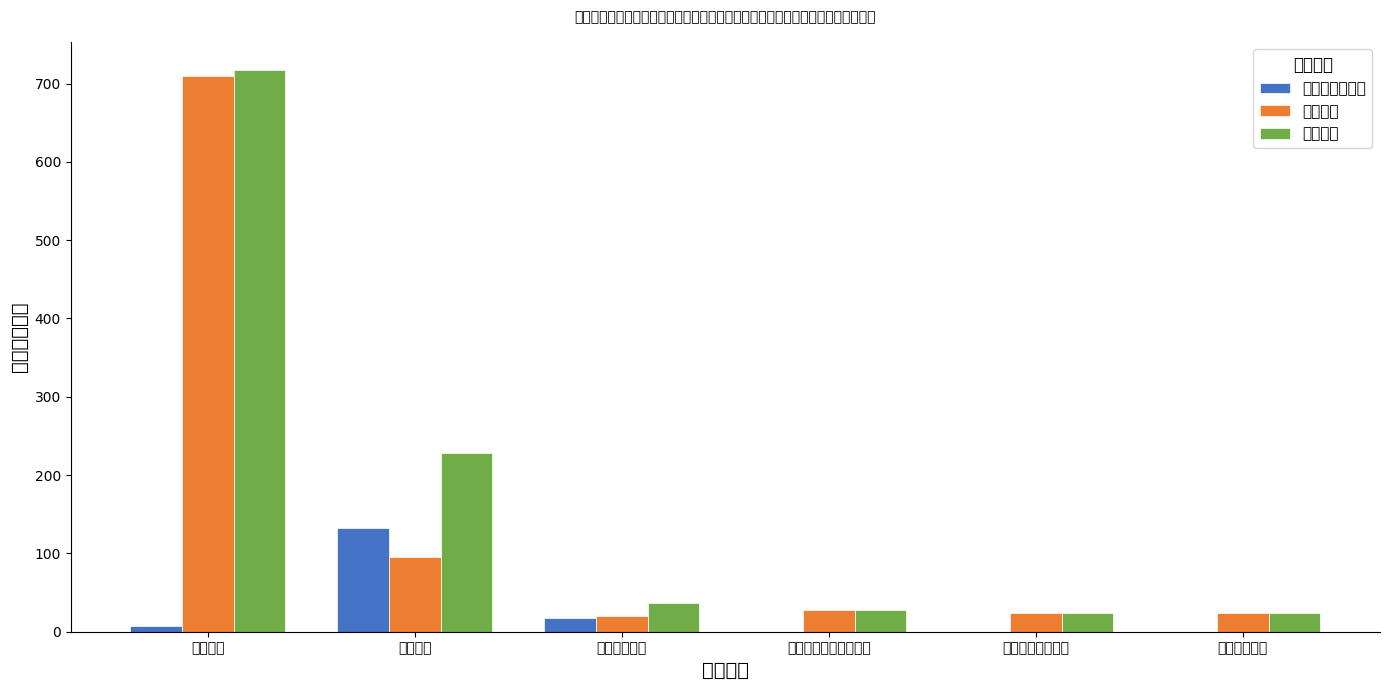

What is the difference between the 本年收入 values at 行政运行 and 住房改革支出?

686.5